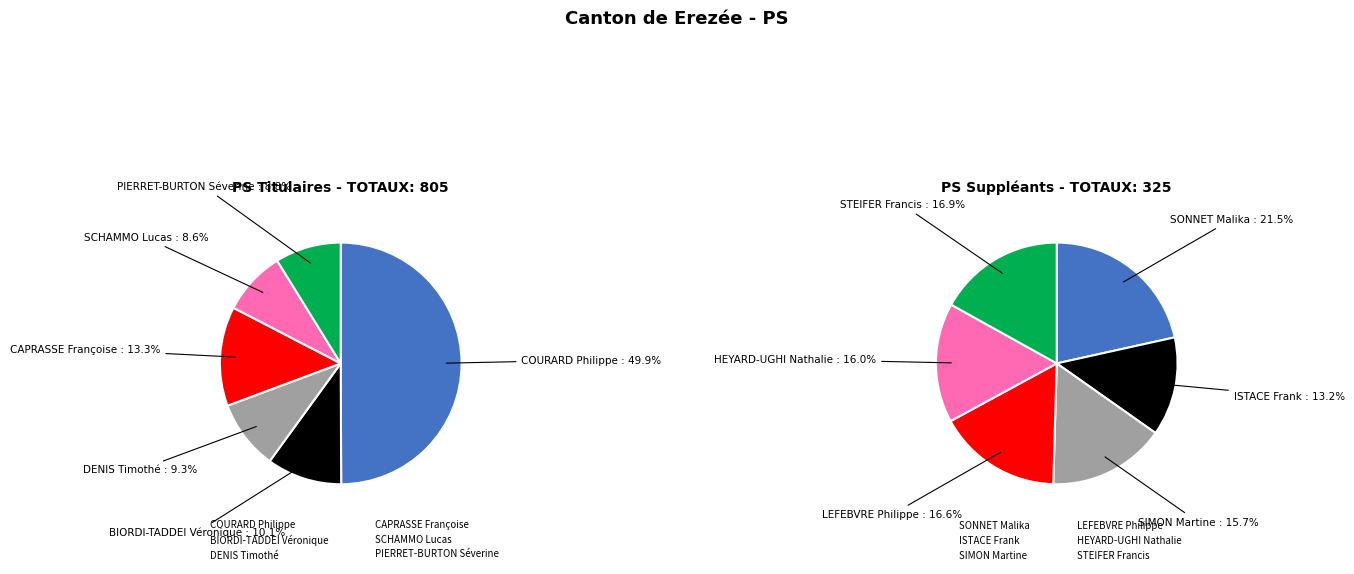

Which slice is the largest?

COURARD Philippe